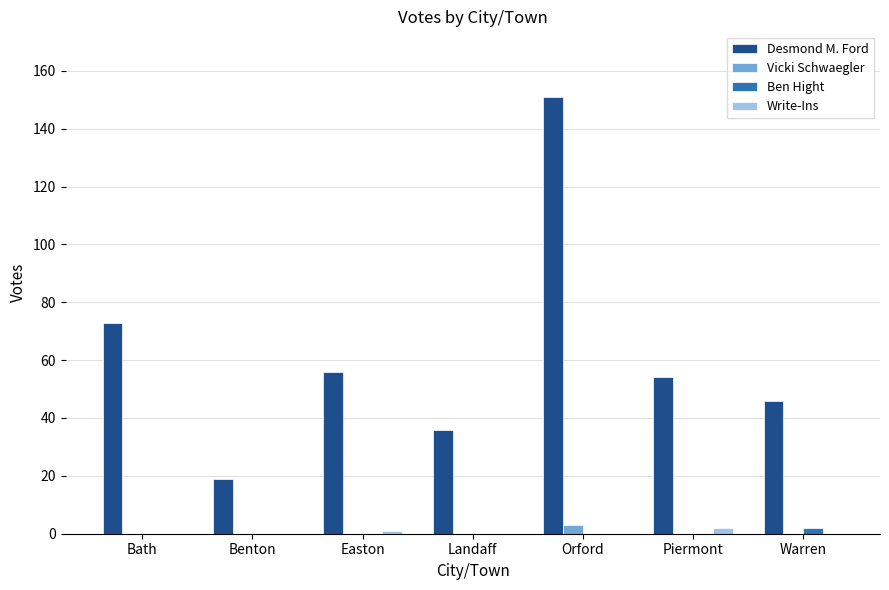

At which category is the sum across all series the highest?

Orford